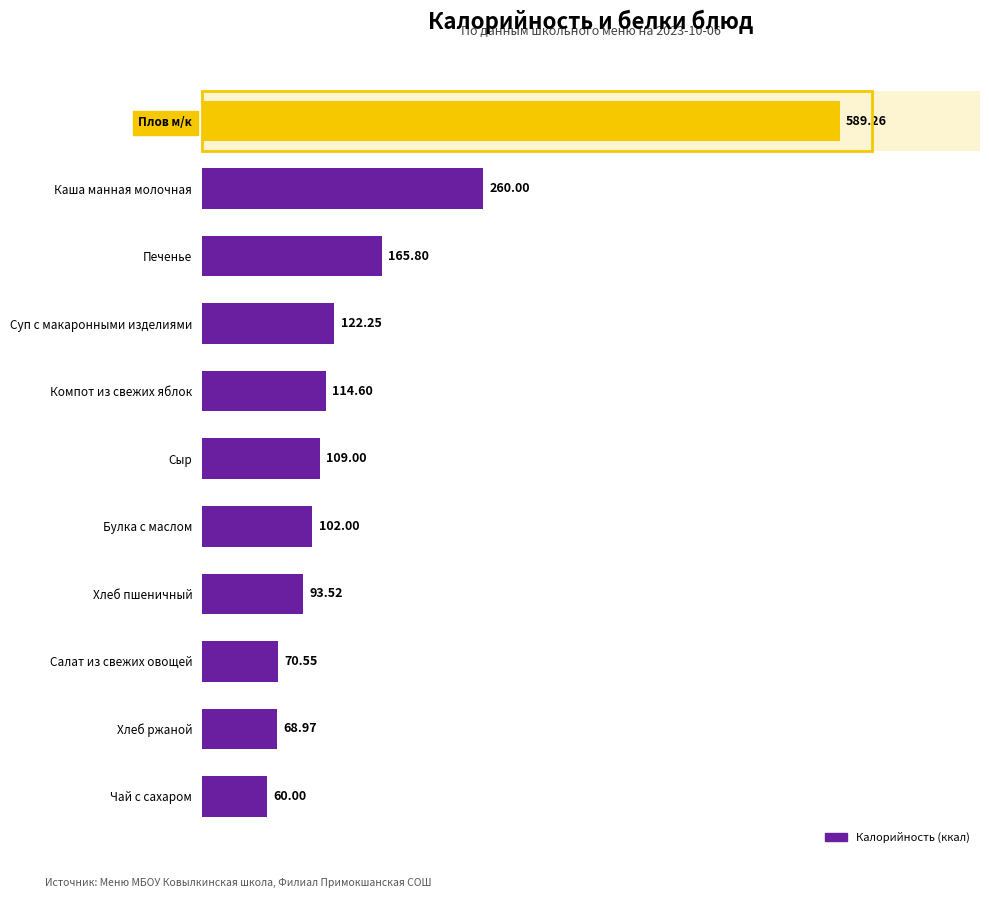

What is the label of the 8th bar from the bottom?

Суп с макаронными изделиями